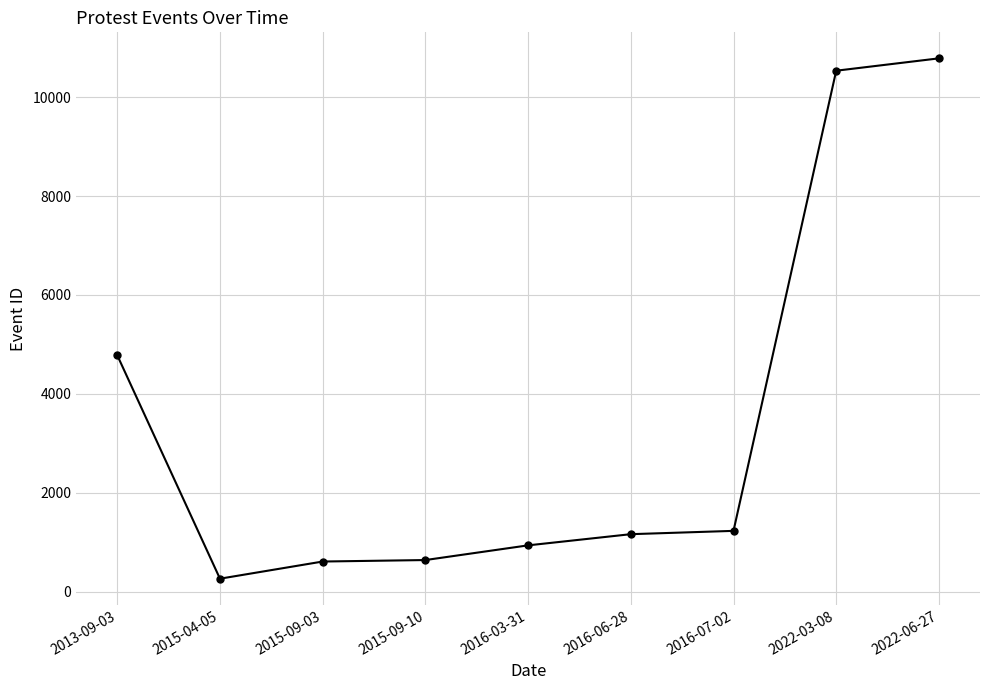

What is the smallest value displayed?

263